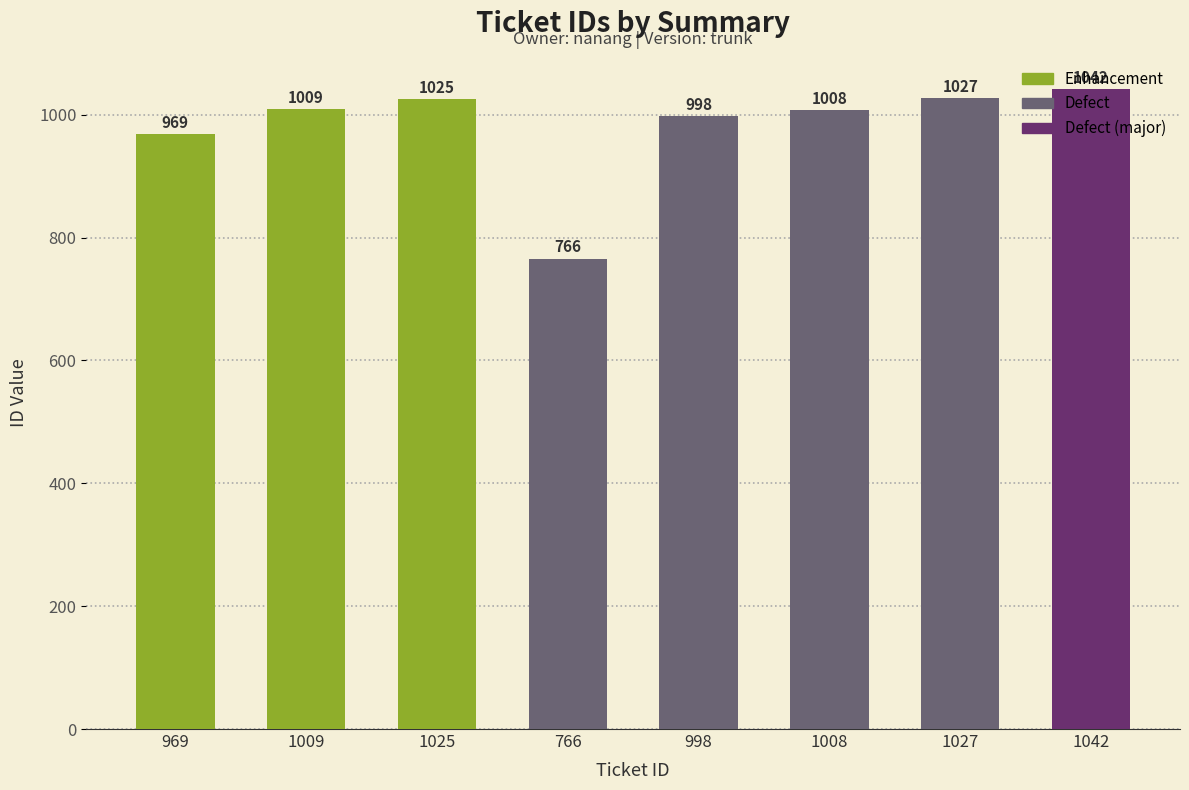

Rank the categories by value from lowest to highest.

766, 969, 998, 1008, 1009, 1025, 1027, 1042